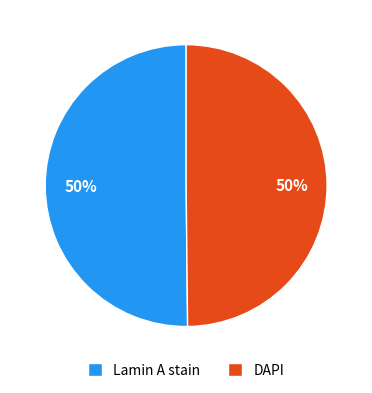

To the nearest percent, what is the combined percentage of DAPI and Lamin A stain?

100%